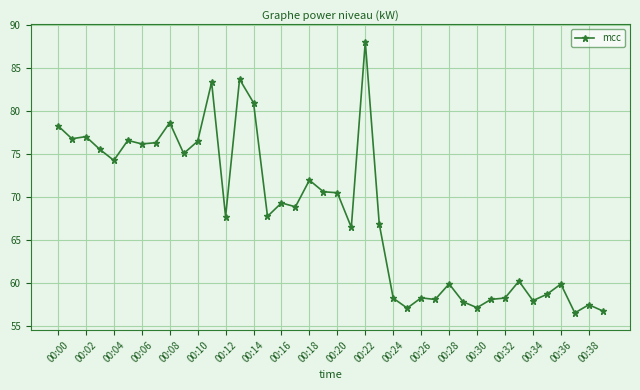

What is the average value?

68.2